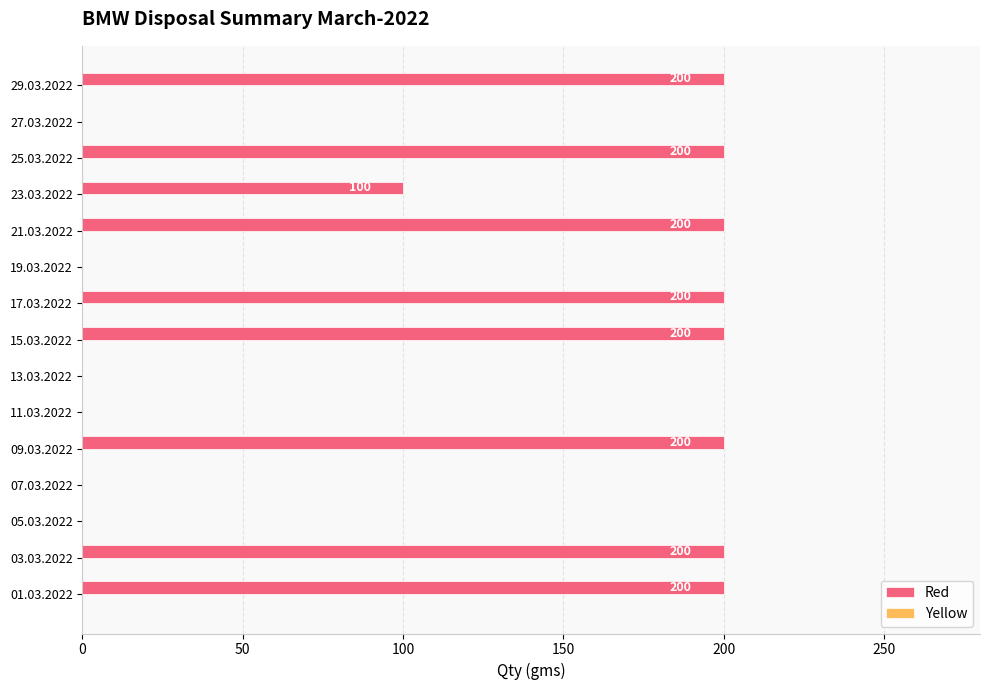

What is the greatest value displayed?

200